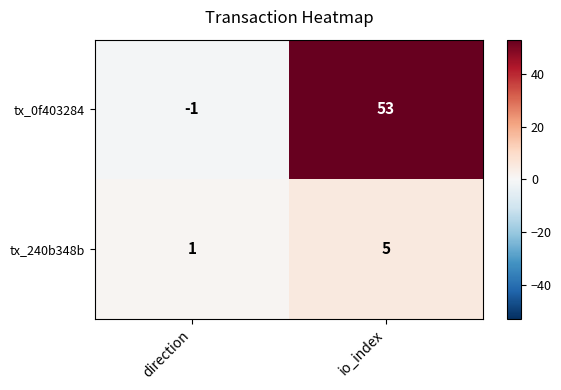

What is the difference between the tx_240b348b values at io_index and direction?

4